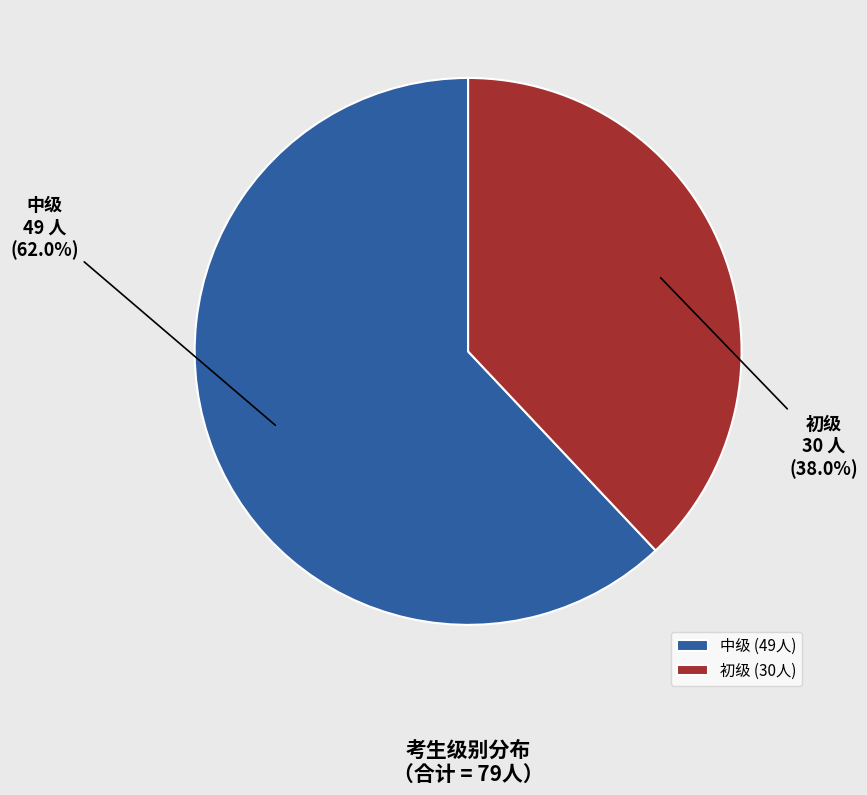

Combined, do 中级 and 初级 account for over 50%?

Yes